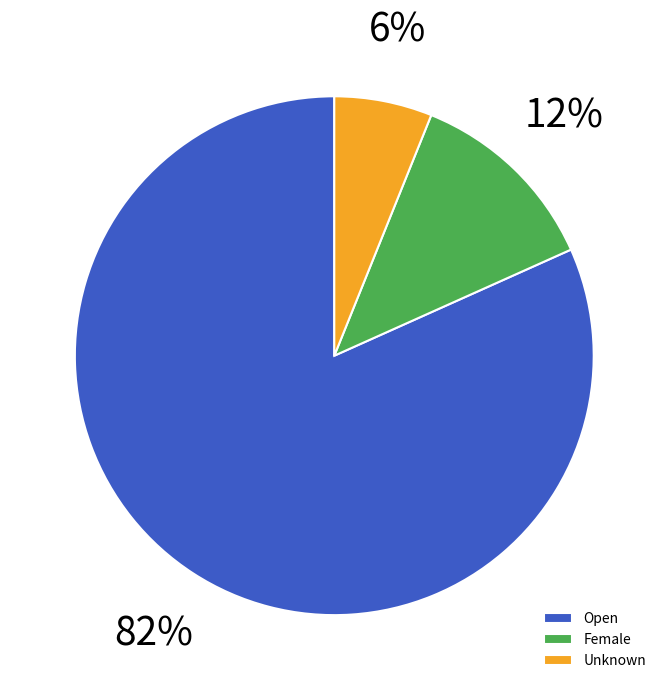

How many segments does this pie chart have?

3